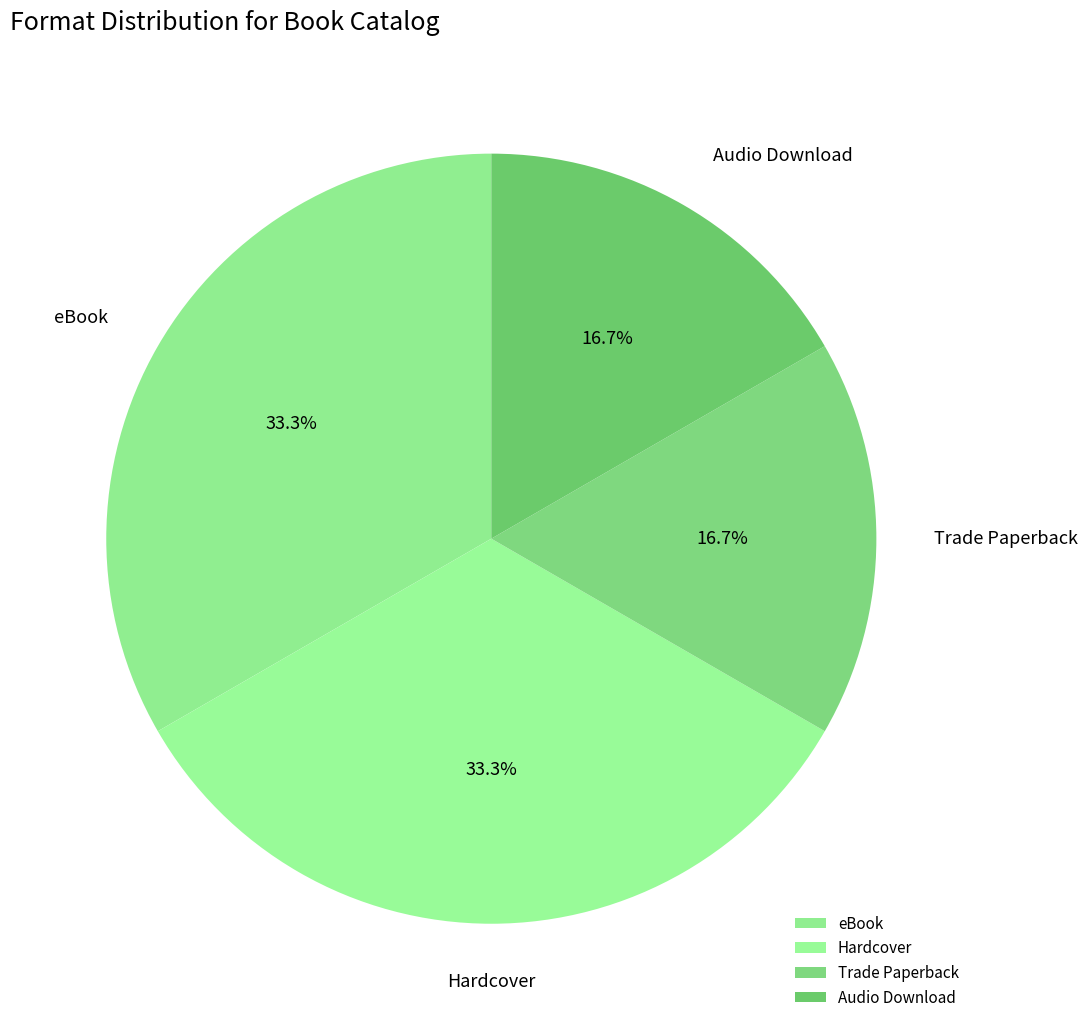

What is the ratio of the value at Audio Download to the value at Hardcover?

0.5